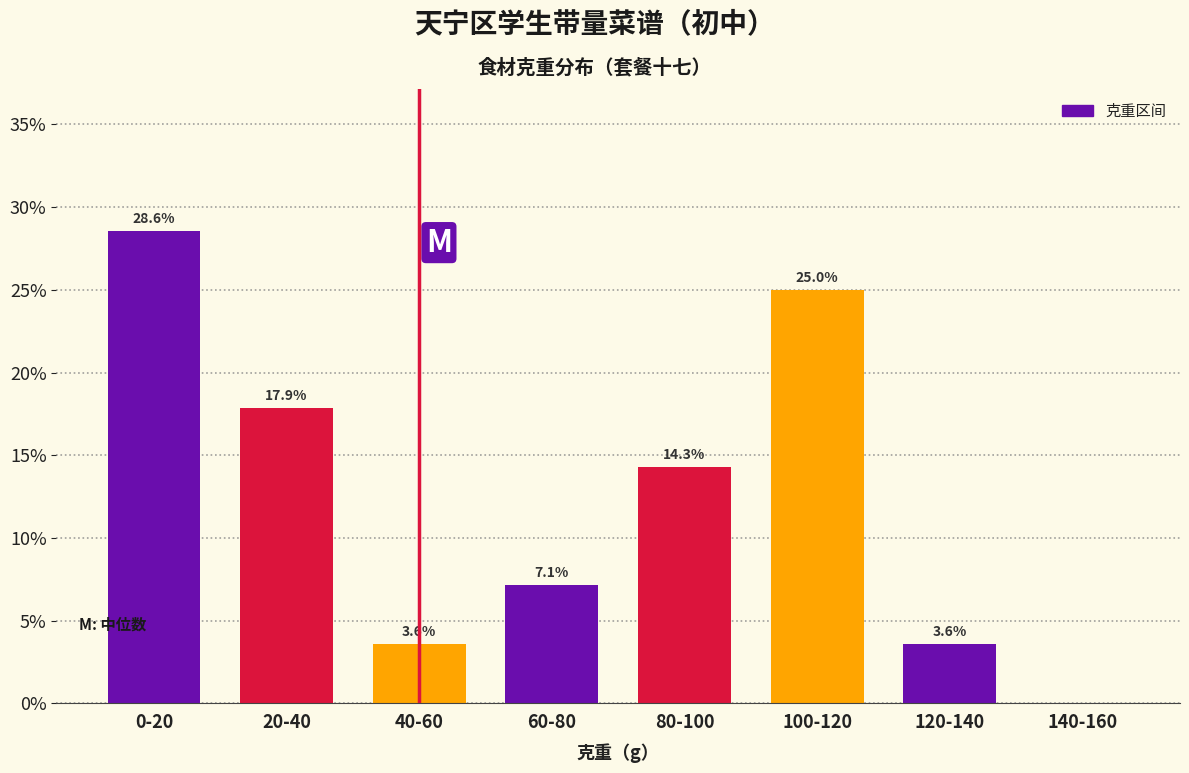

Are the bars horizontal?

No